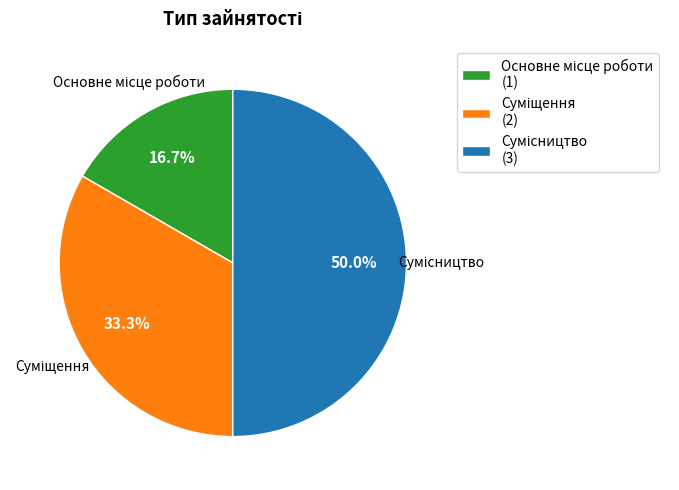

How many segments does this pie chart have?

3